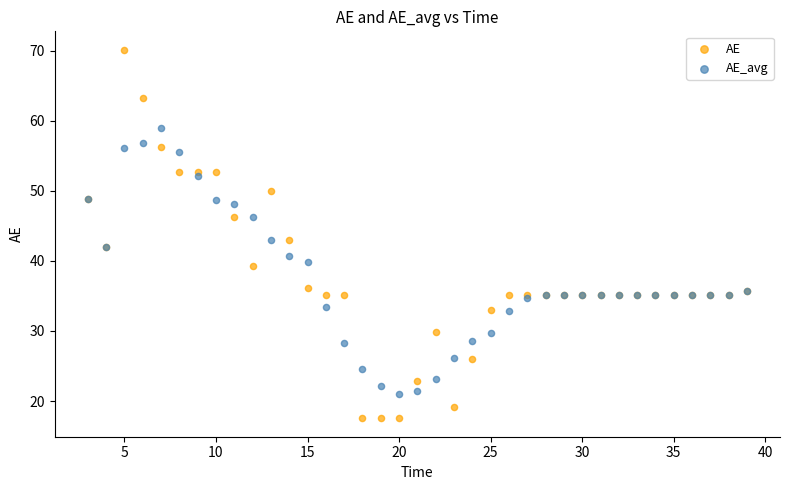

What is the X range (max minus min) for the scatter plot?

36.0